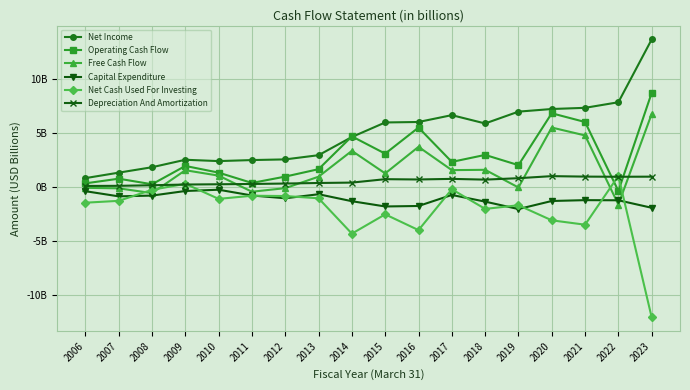

True or false: Depreciation And Amortization and Free Cash Flow intersect in this chart.

True